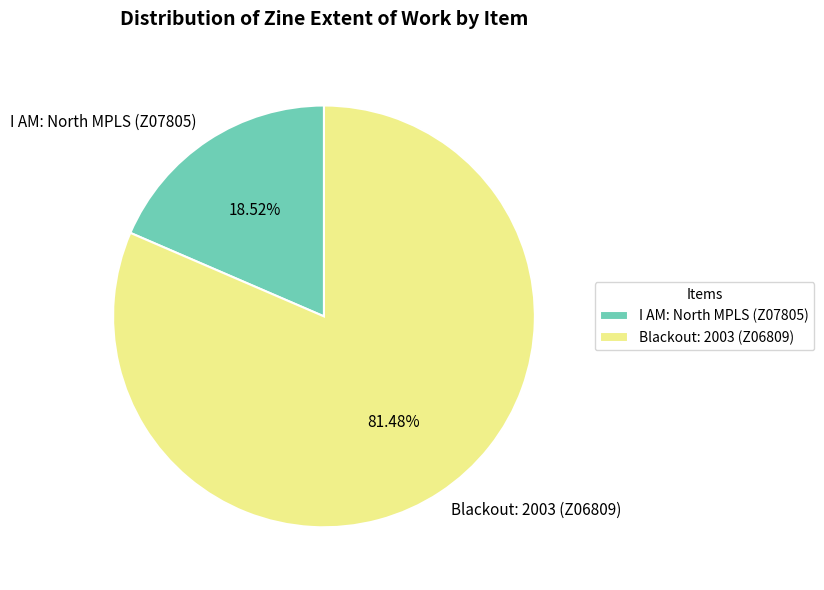

Which has a higher value, Blackout: 2003 (Z06809) or I AM: North MPLS (Z07805)?

Blackout: 2003 (Z06809)